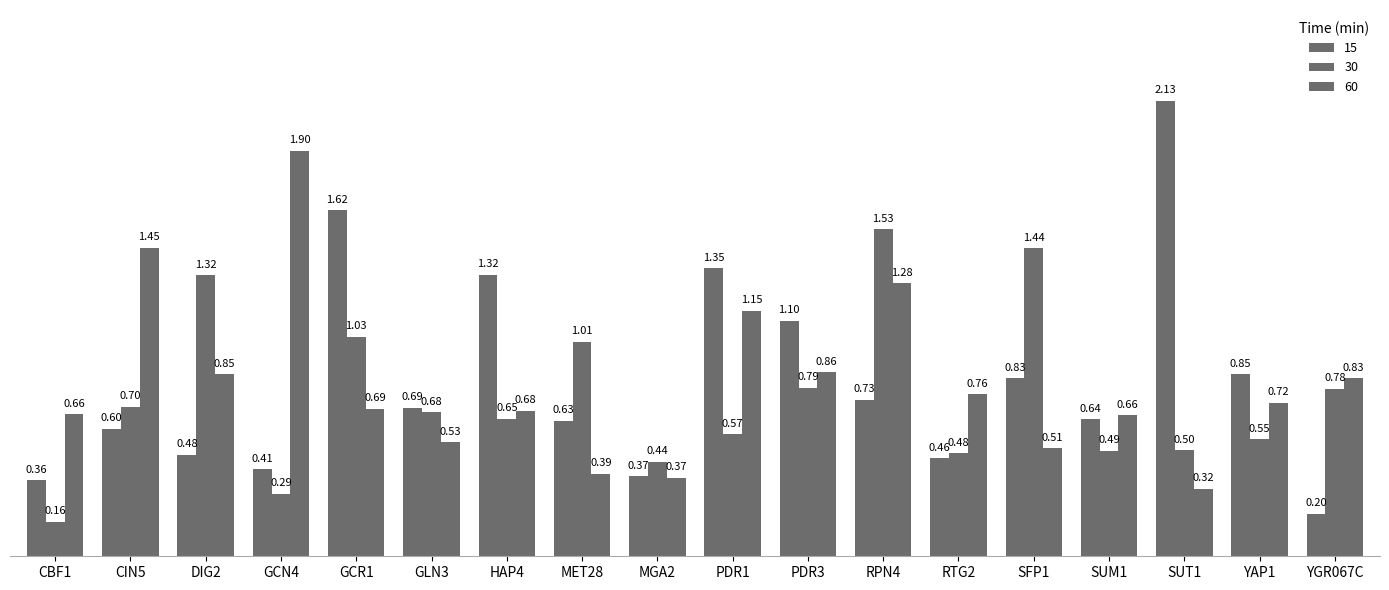

Reading left to right, what are all the values shown in this chart?

15: CBF1=0.4	CIN5=0.6	DIG2=0.5	GCN4=0.4	GCR1=1.6	GLN3=0.7	HAP4=1.3	MET28=0.6	MGA2=0.4	PDR1=1.3	PDR3=1.1	RPN4=0.7	RTG2=0.5	SFP1=0.8	SUM1=0.6	SUT1=2.1	YAP1=0.9	YGR067C=0.2
30: CBF1=0.2	CIN5=0.7	DIG2=1.3	GCN4=0.3	GCR1=1.0	GLN3=0.7	HAP4=0.6	MET28=1.0	MGA2=0.4	PDR1=0.6	PDR3=0.8	RPN4=1.5	RTG2=0.5	SFP1=1.4	SUM1=0.5	SUT1=0.5	YAP1=0.5	YGR067C=0.8
60: CBF1=0.7	CIN5=1.4	DIG2=0.9	GCN4=1.9	GCR1=0.7	GLN3=0.5	HAP4=0.7	MET28=0.4	MGA2=0.4	PDR1=1.1	PDR3=0.9	RPN4=1.3	RTG2=0.8	SFP1=0.5	SUM1=0.7	SUT1=0.3	YAP1=0.7	YGR067C=0.8